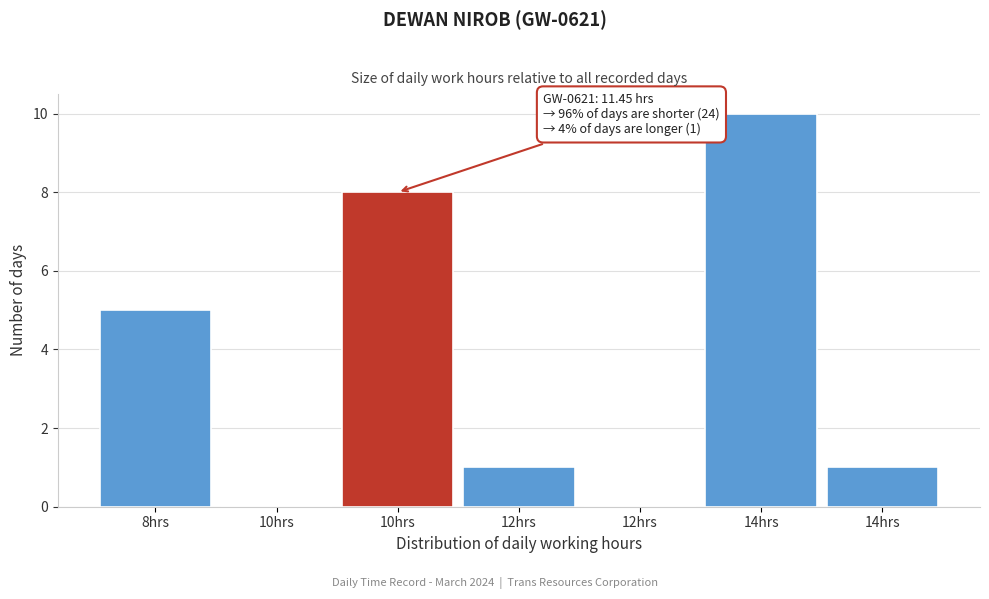

How many series are shown in this chart?

1